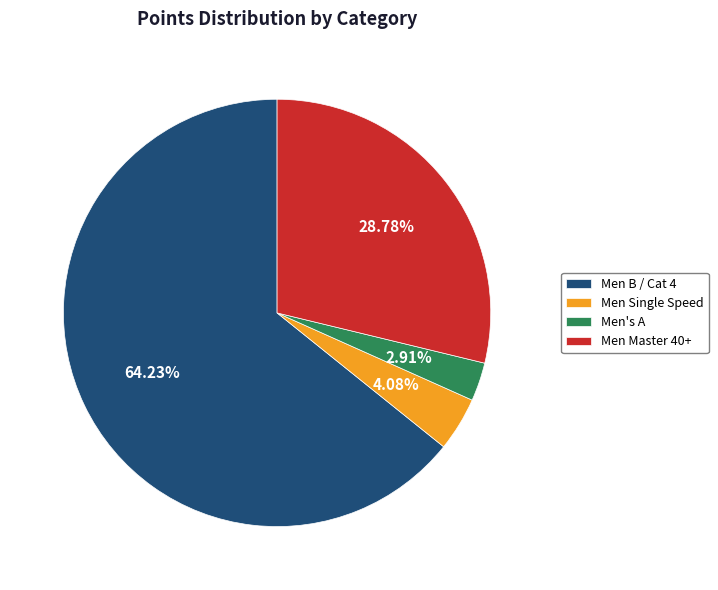

How many slices are in this pie chart?

4